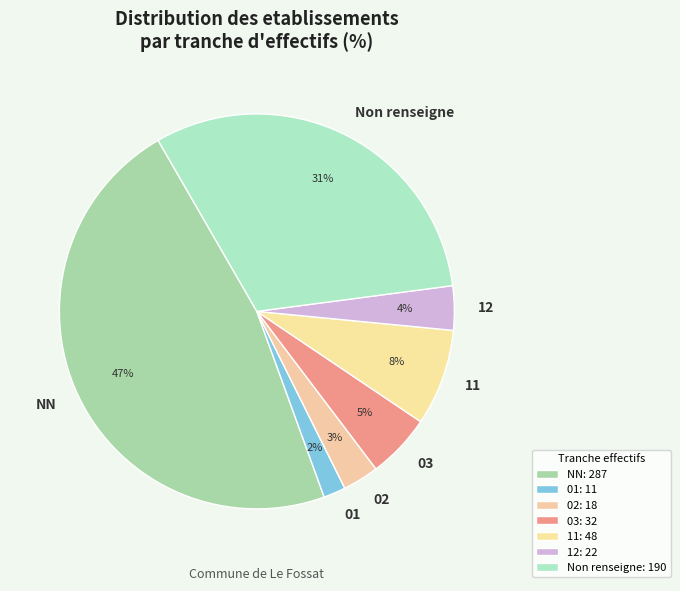

To the nearest percent, what is the combined percentage of 11 and 02?

11%